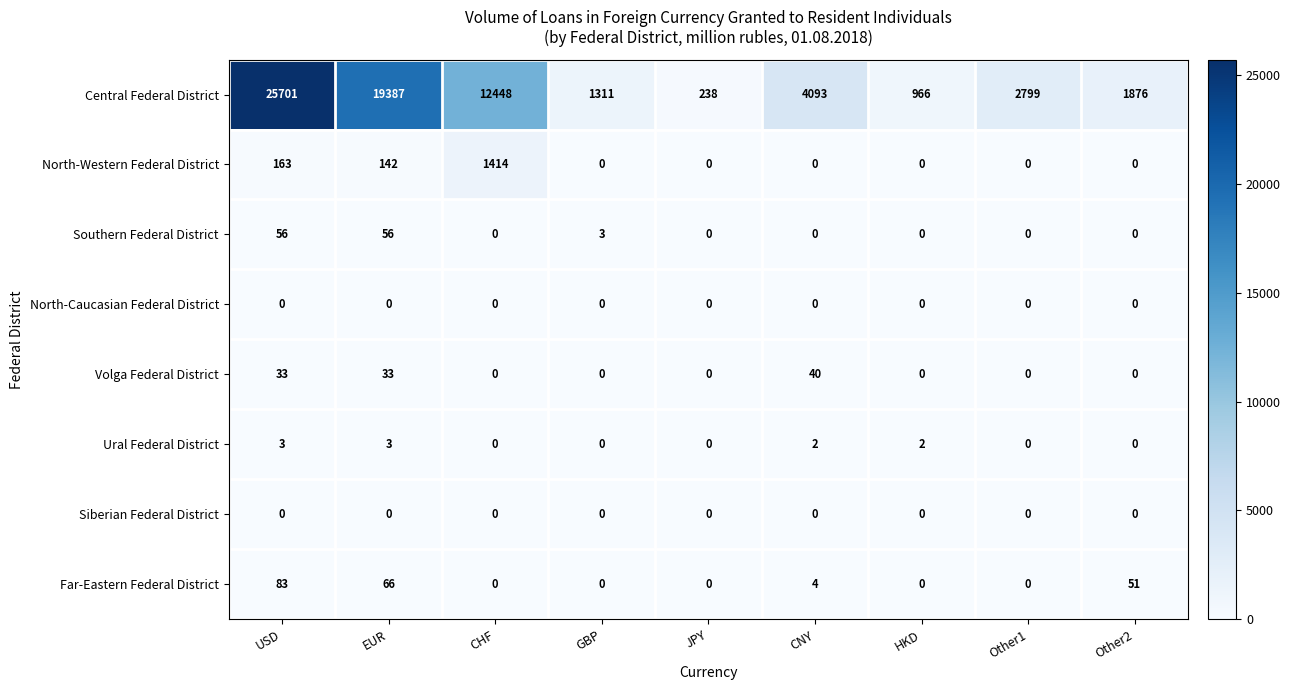

At which label is Far-Eastern Federal District closest to 41?

Other2